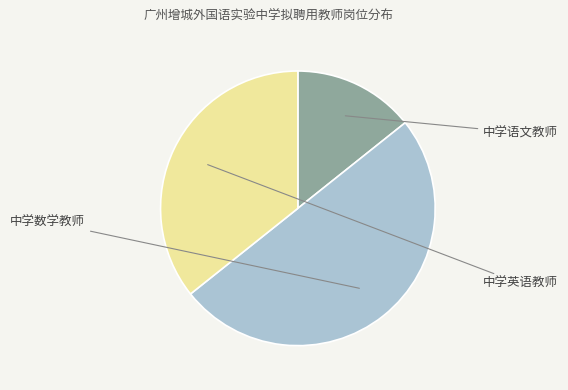

Which slice is the largest?

中学数学教师